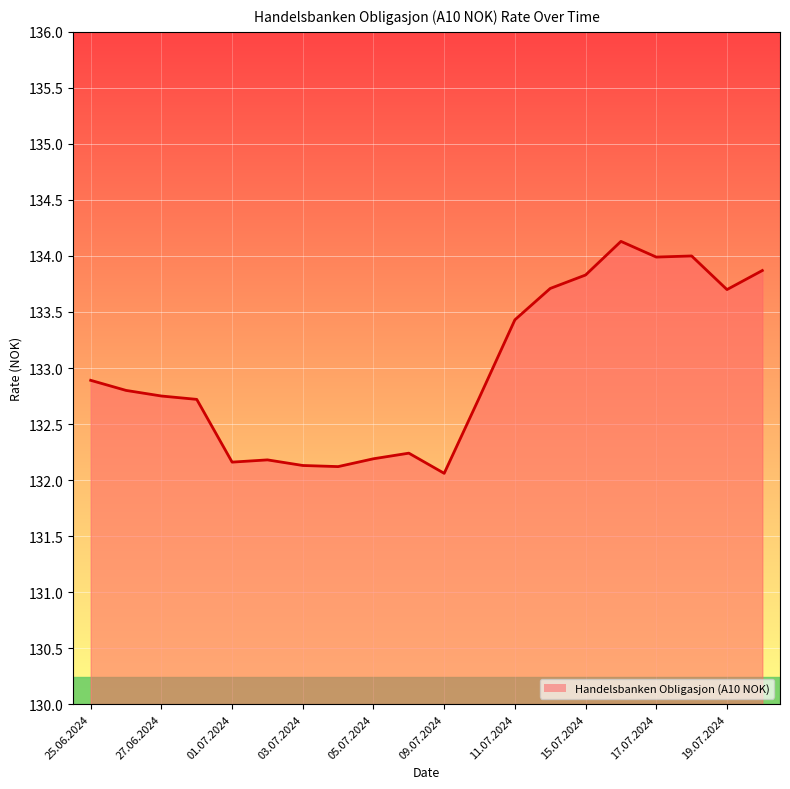

What is the difference between the maximum and minimum values?

2.1